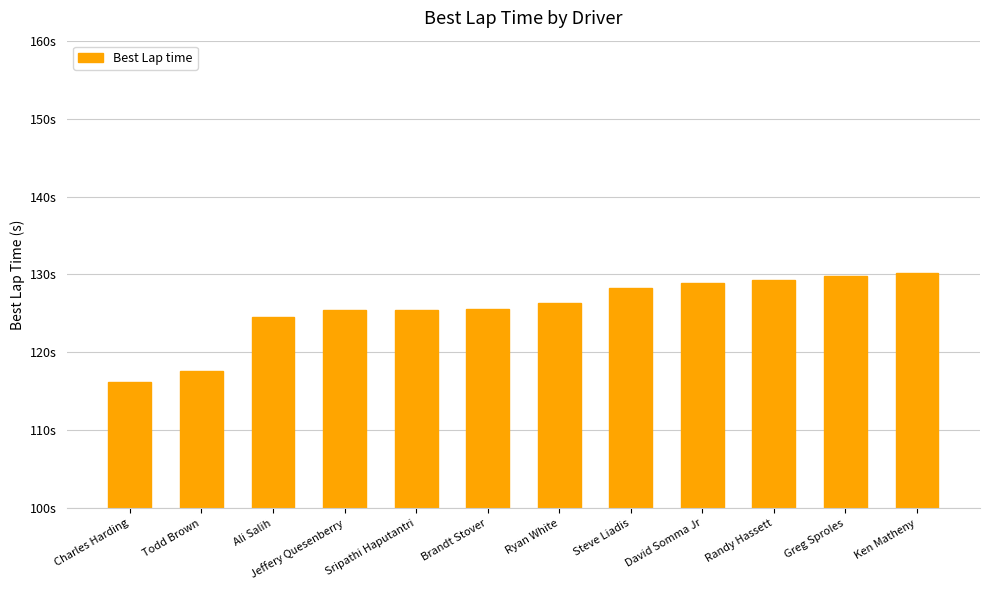

What is the change in value from Randy Hassett to Greg Sproles?

+0.6